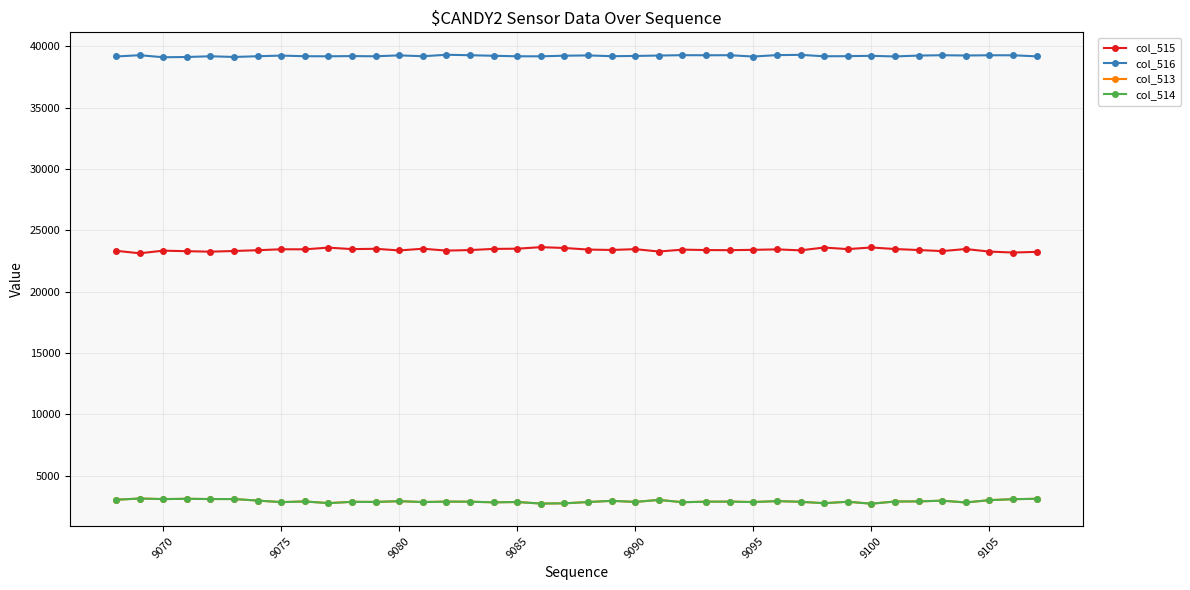

At how many categories does at least one series exceed 35888?

40